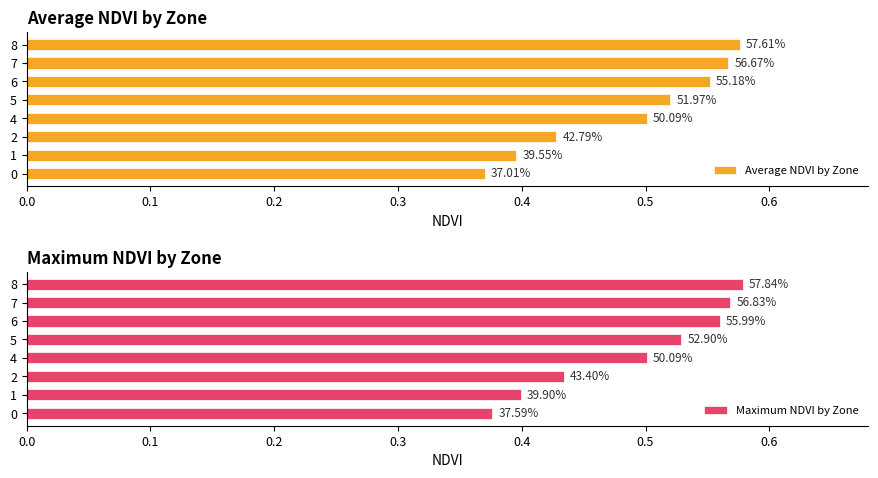

At how many categories does at least one series exceed 0?

8